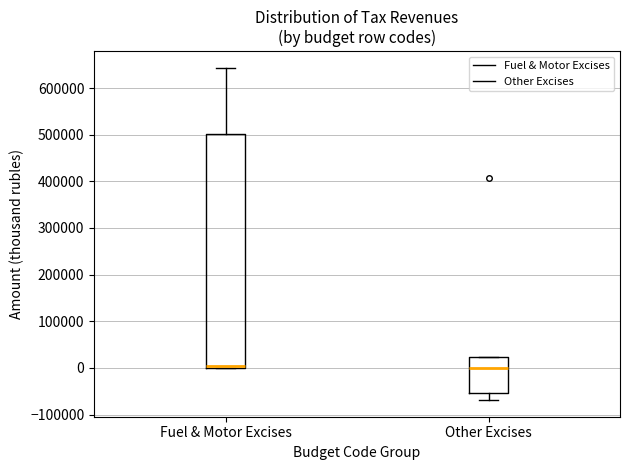

Reading left to right, transcribe this box plot: for each box, give where its median line is, the range the box spans, and where its two whiskers end, as read against the y-axis. The values are not printed on the chart, so give them approximately, as read against the axis.

Fuel & Motor Excises: median 0 (drawn on the box's lower edge), box 0 to 500000, whiskers 0 to 640000
Other Excises: median 0, box -50000 to 20000, whiskers -70000 to 20000